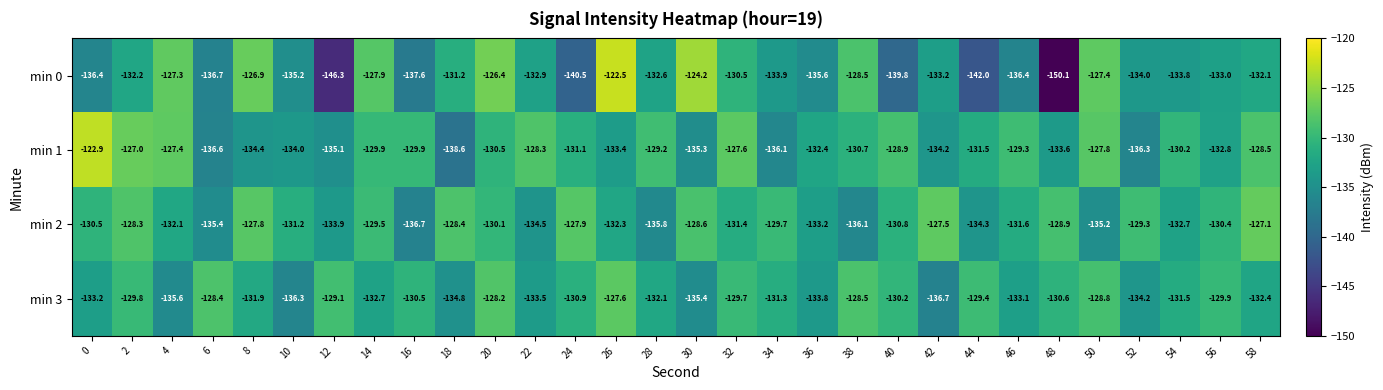

What is the greatest value displayed?

-122.5